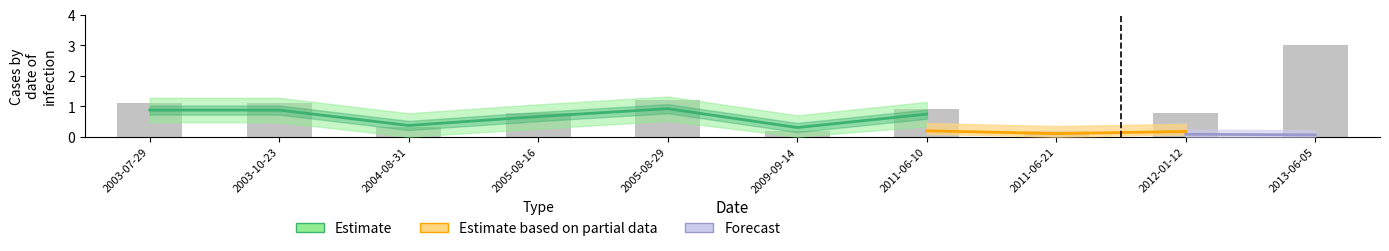

What is the value of the 8th bar from the left?

0.2